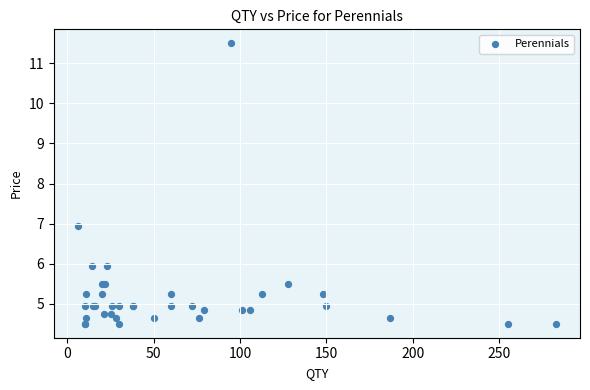

What Y value in the scatter plot is closest to 8?

7.0